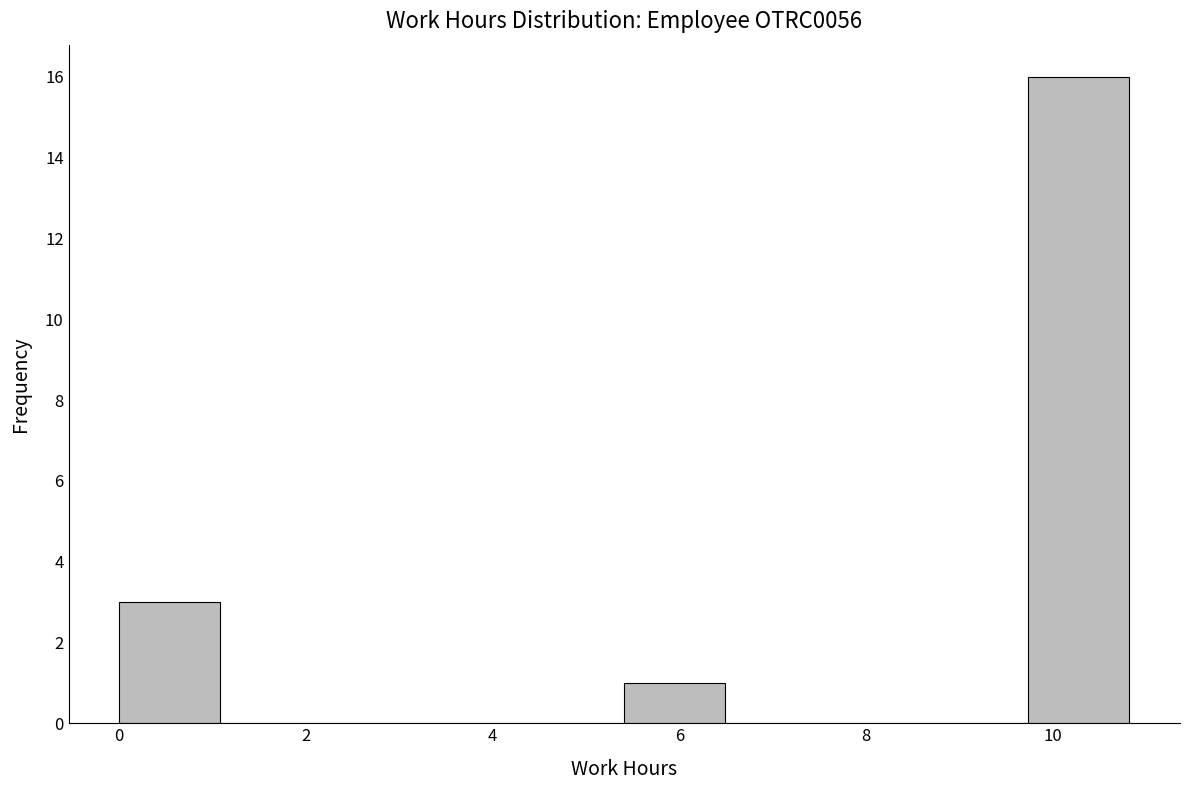

Which range on the x-axis has the tallest bar?

9.8 to 10.8